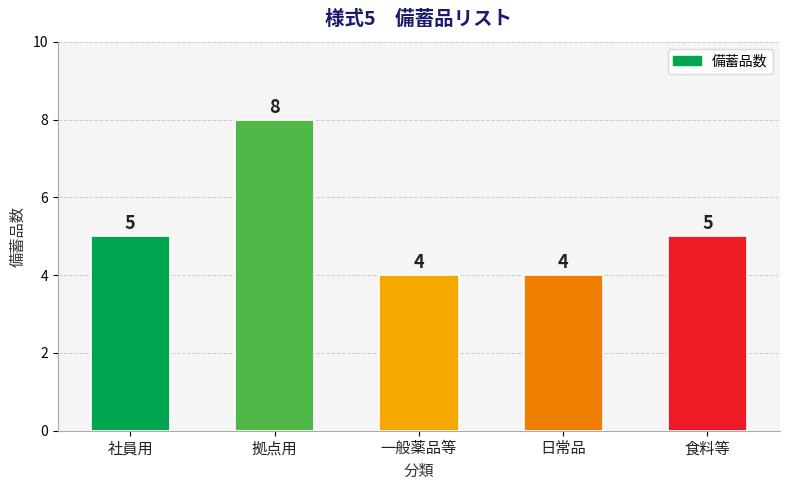

True or false: the data shows 3 at 拠点用.

False